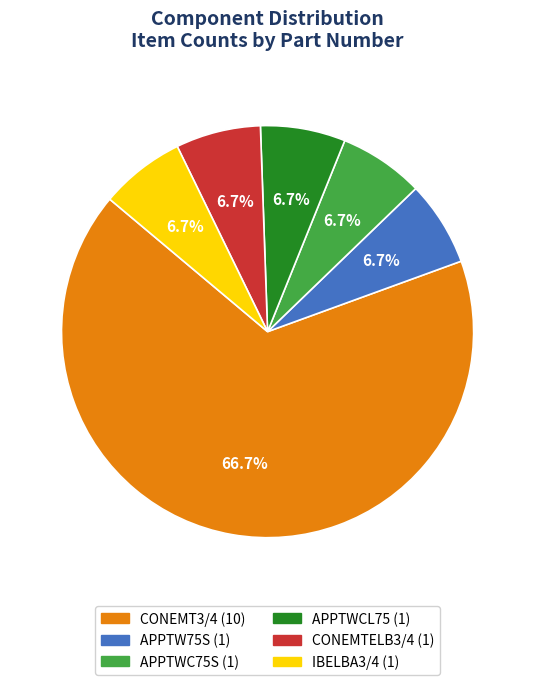

To the nearest percent, what percentage of the pie is IBELBA3/4?

7%